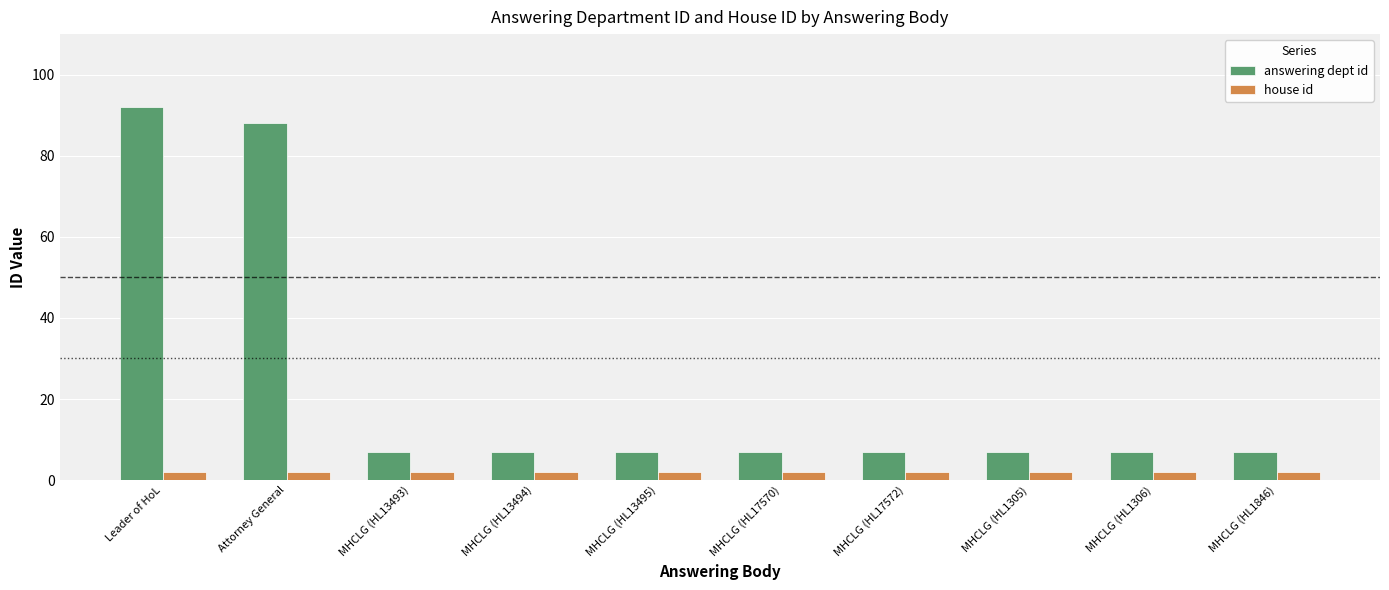

Reading right to left, extract all data points from this chart.

answering dept id: 7	7	7	7	7	7	7	7	88	92
house id: 2	2	2	2	2	2	2	2	2	2